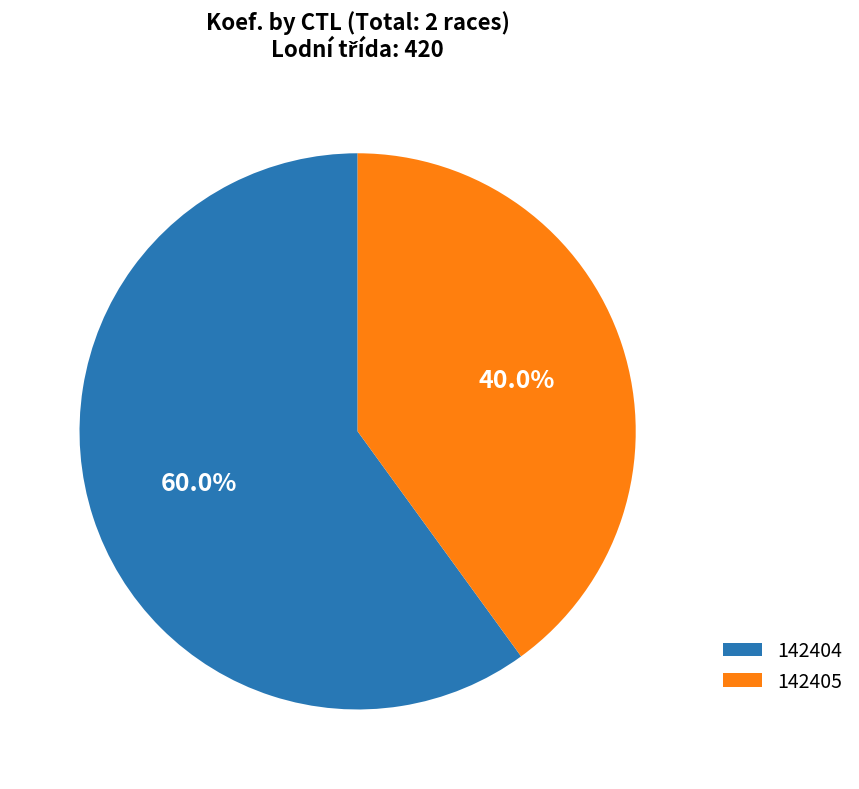

Do 142404 and 142405 together represent more than half of the pie?

Yes